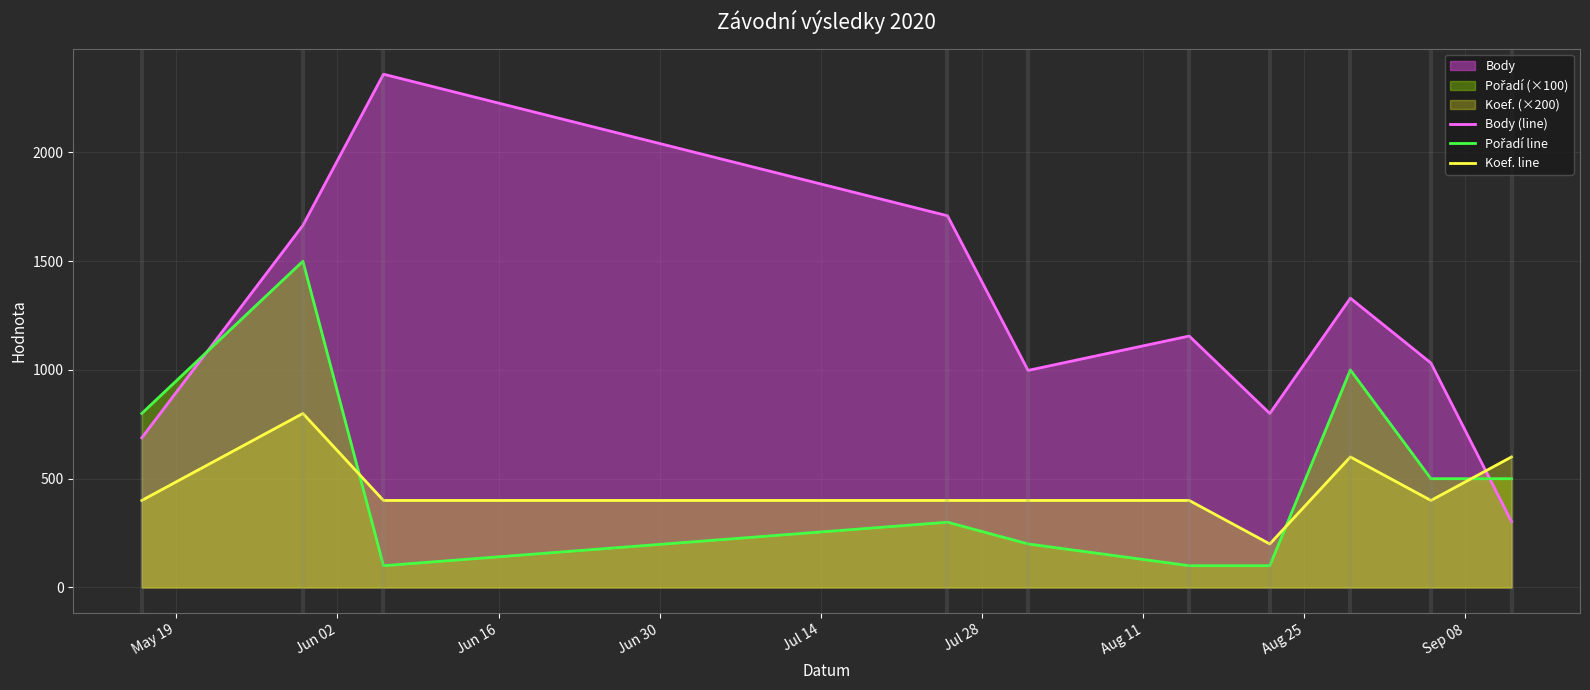

How many lines are shown in the chart?

3